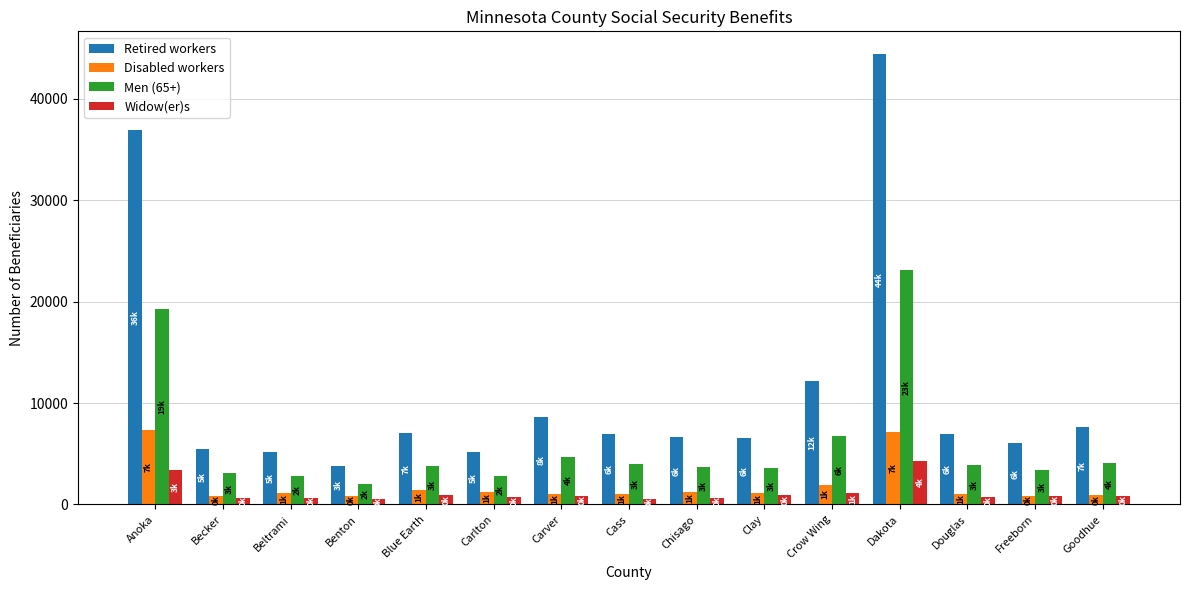

Count the number of data series in this chart.

4